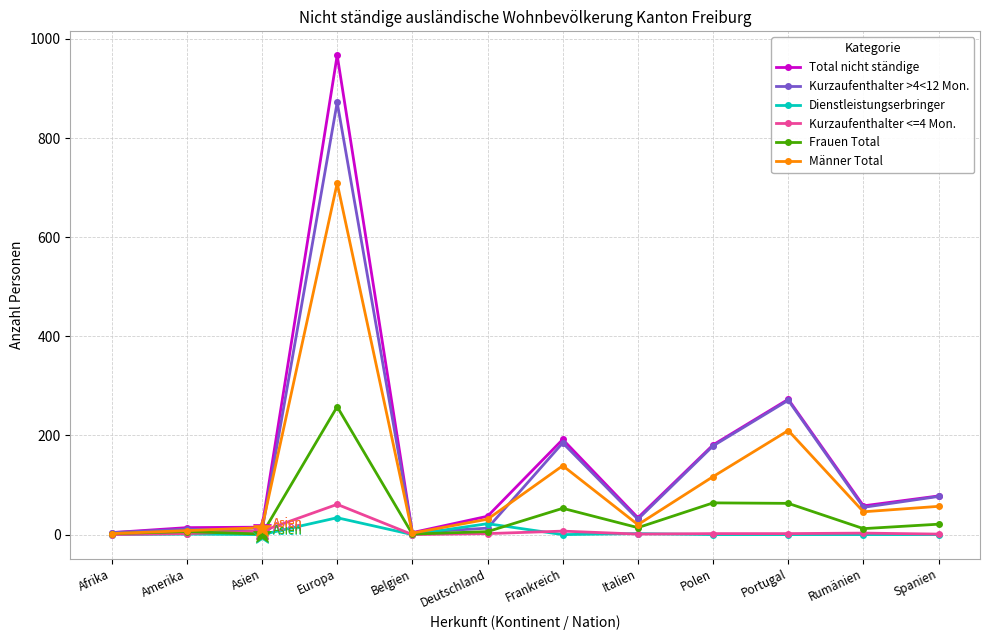

Between Rumänien and Spanien, which series saw the biggest shift?

Kurzaufenthalter >4<12 Mon.